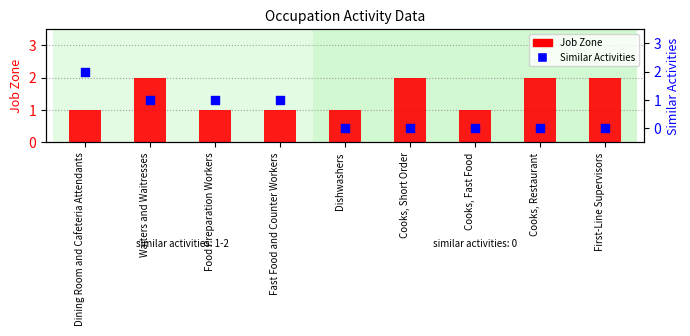

At how many categories does at least one series exceed 1?

5